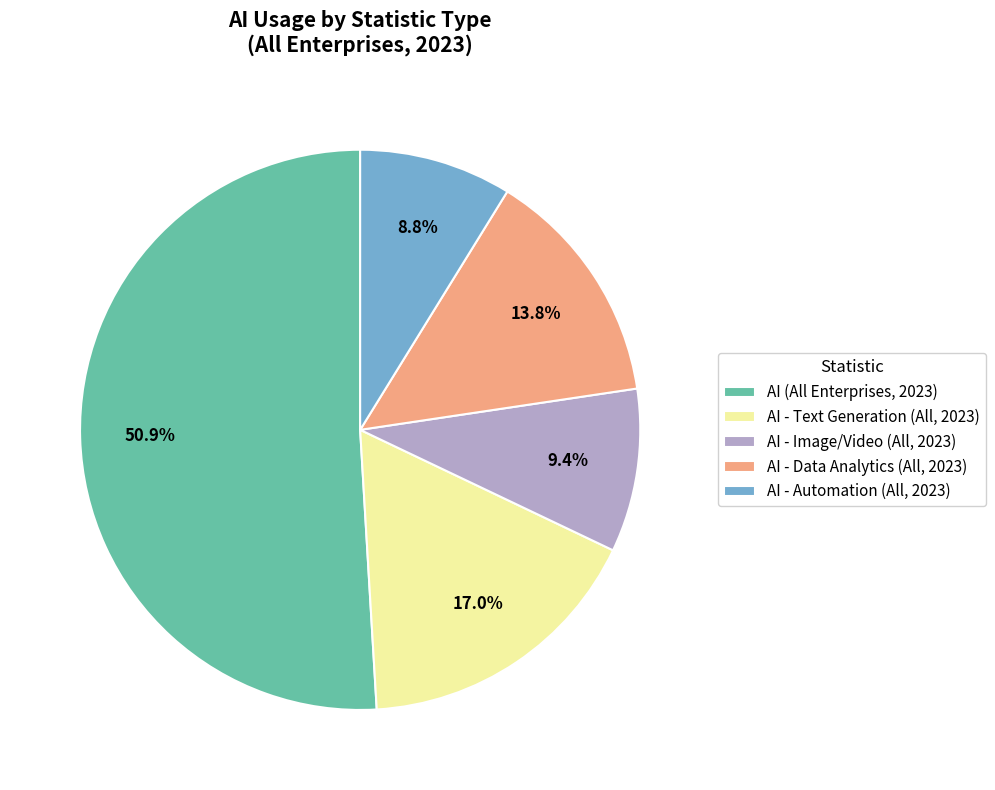

What is the majority slice?

AI (All Enterprises, 2023)